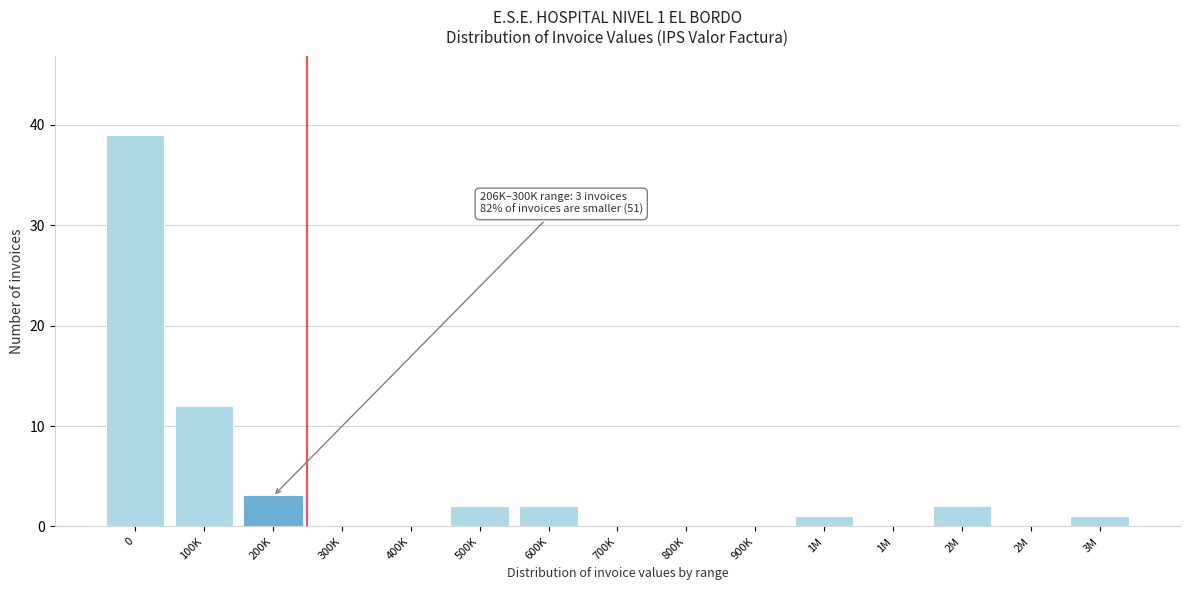

How many data points does each series have?

15